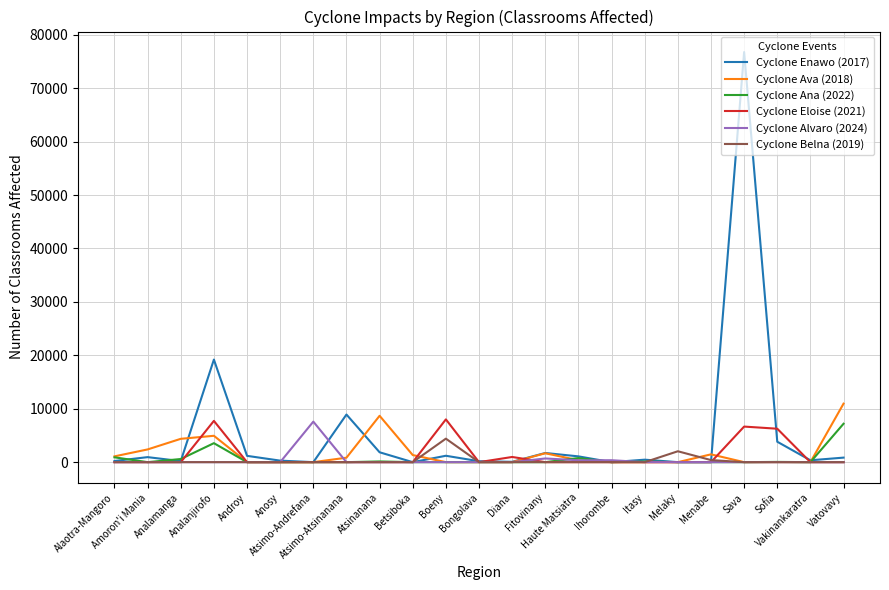

Which series has the largest range (max minus min)?

Cyclone Enawo (2017)